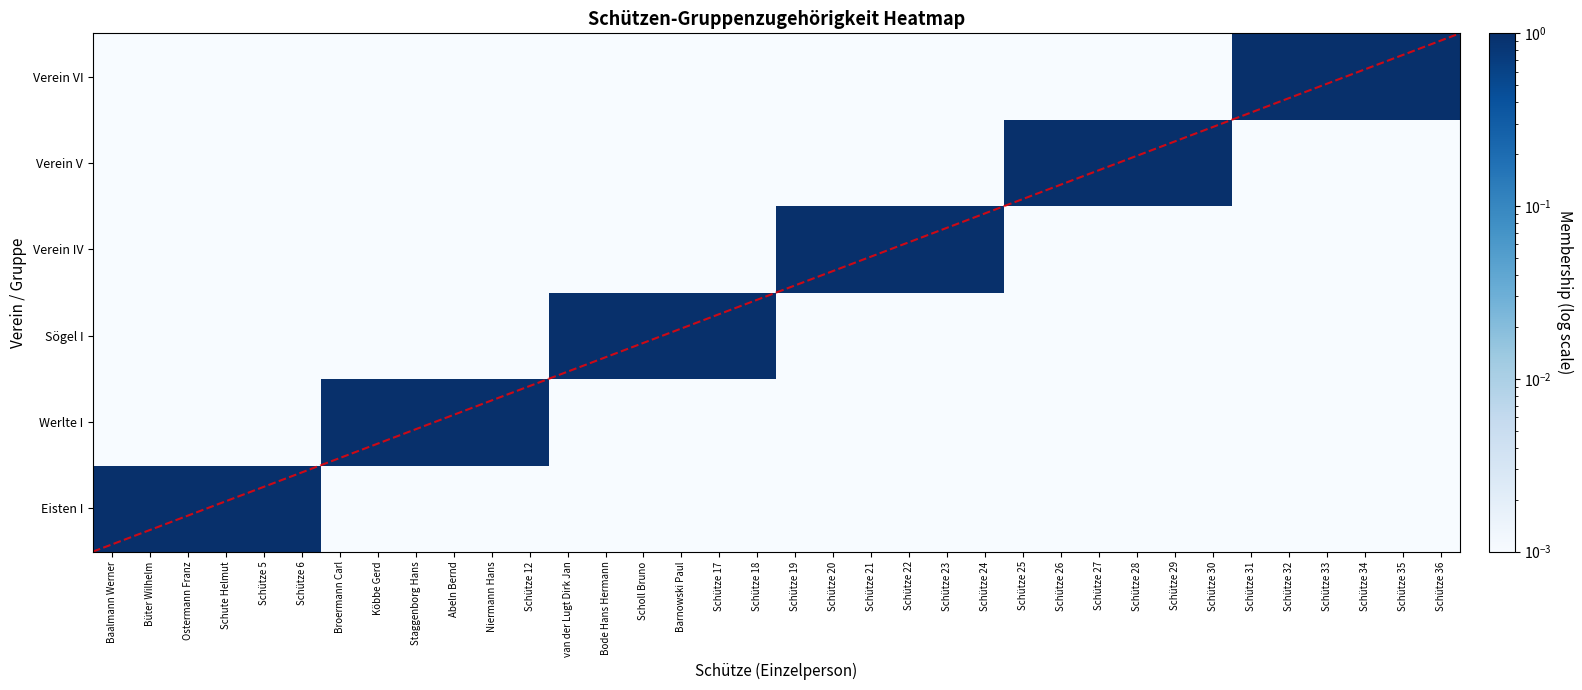

At how many categories does at least one series exceed 0?

36